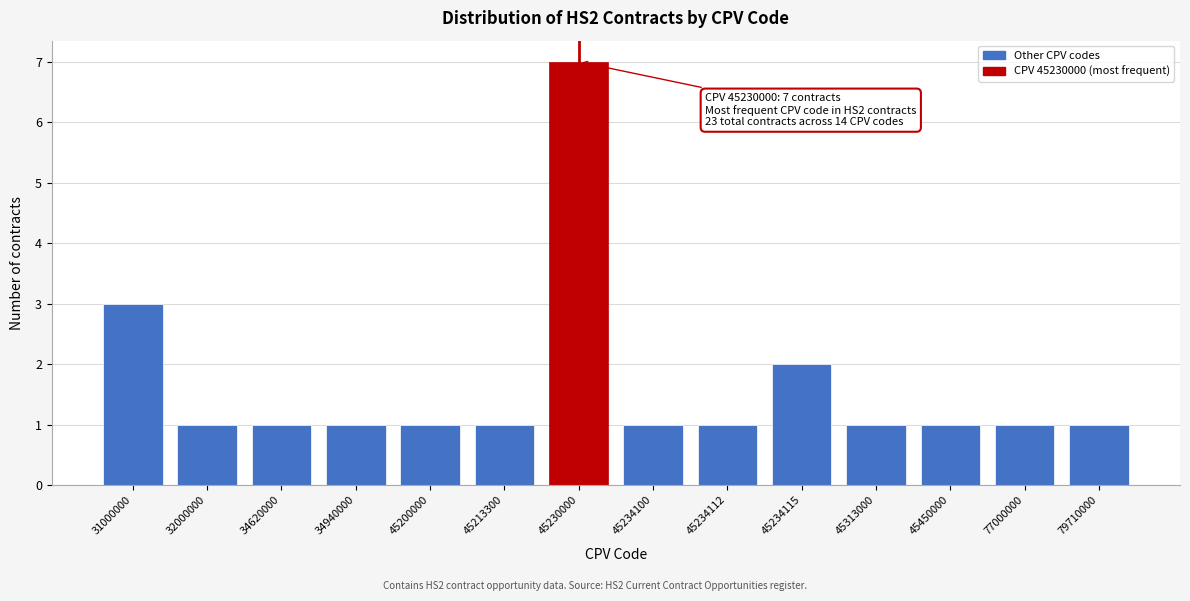

Reading left to right, extract all data points from this chart.

31000000=3	32000000=1	34620000=1	34940000=1	45200000=1	45213300=1	45230000=7	45234100=1	45234112=1	45234115=2	45313000=1	45450000=1	77000000=1	79710000=1